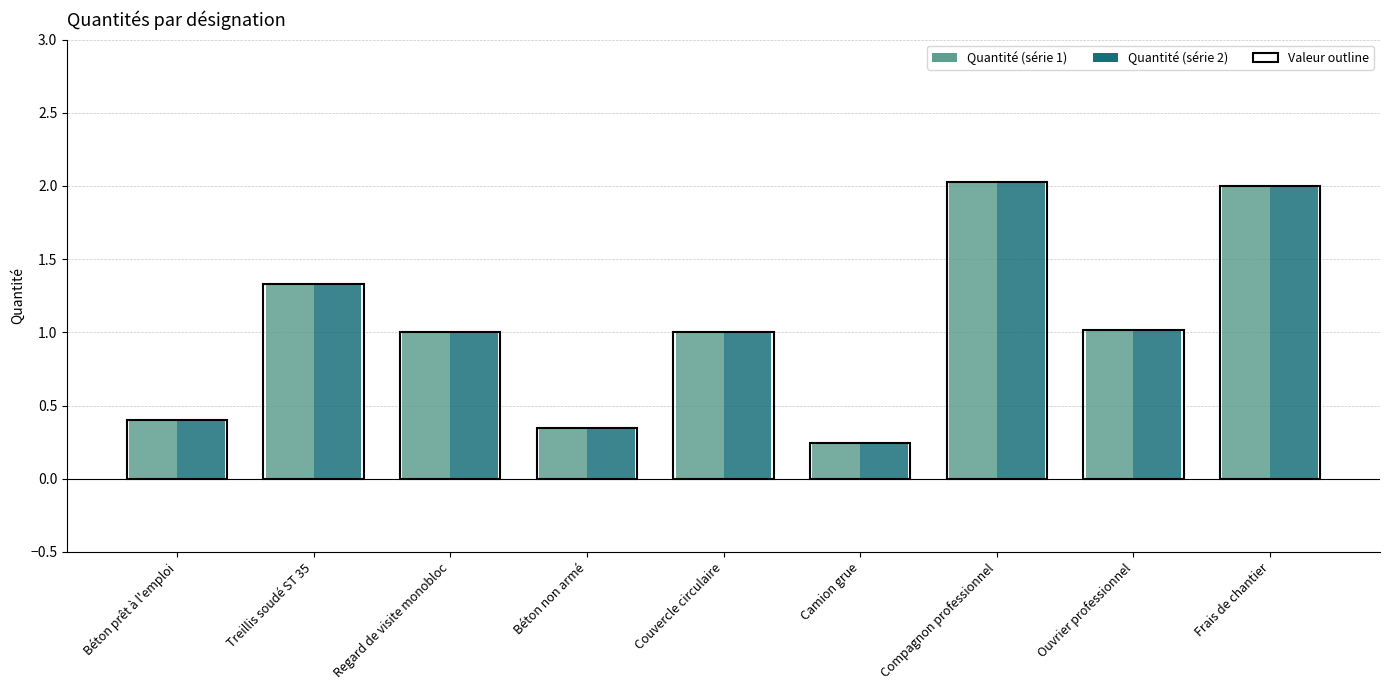

Which label corresponds to the smallest value in the chart?

Camion grue